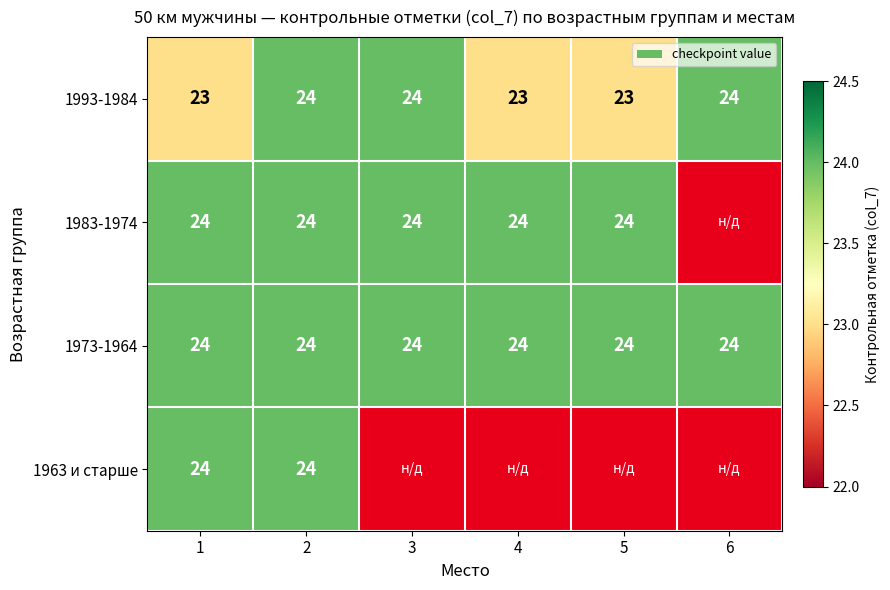

What is the maximum value for 1973-1964?

24